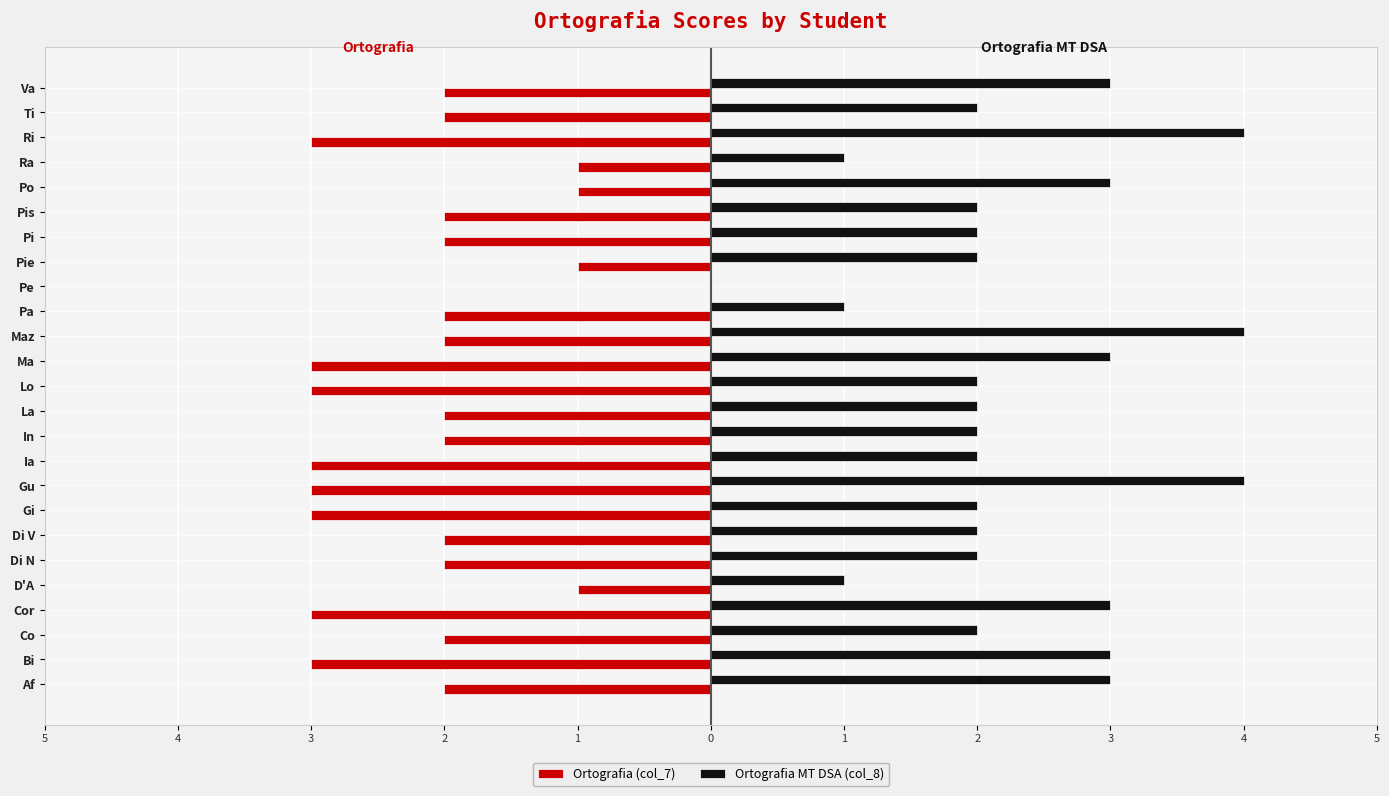

What are all the series names shown in the legend?

Ortografia (col_7), Ortografia MT DSA (col_8)